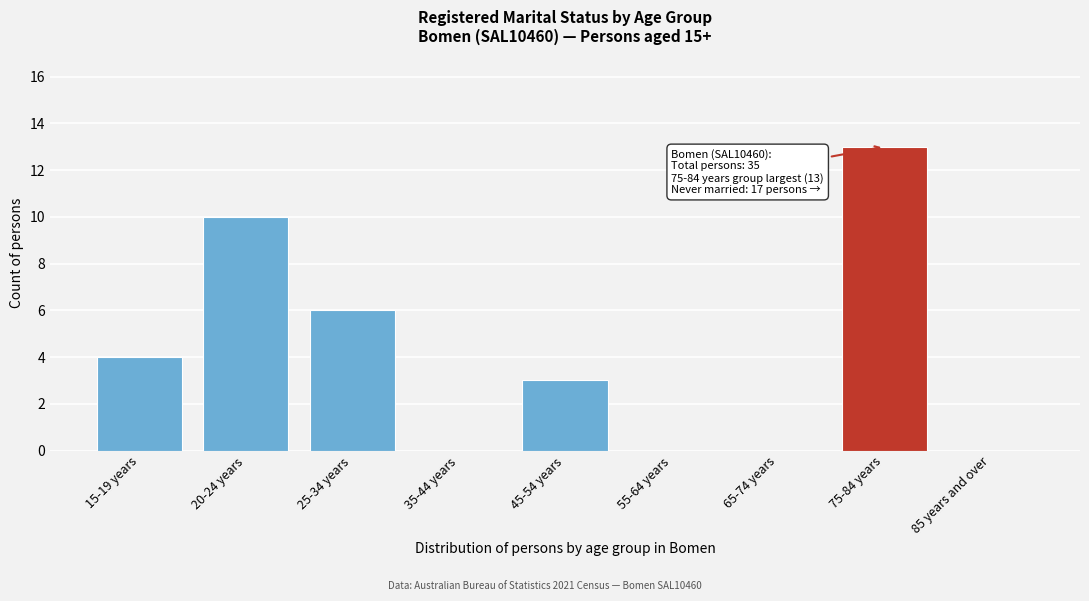

Reading left to right, transcribe all the data shown in this chart.

15-19 years=4	20-24 years=10	25-34 years=6	35-44 years=0	45-54 years=3	55-64 years=0	65-74 years=0	75-84 years=13	85 years and over=0